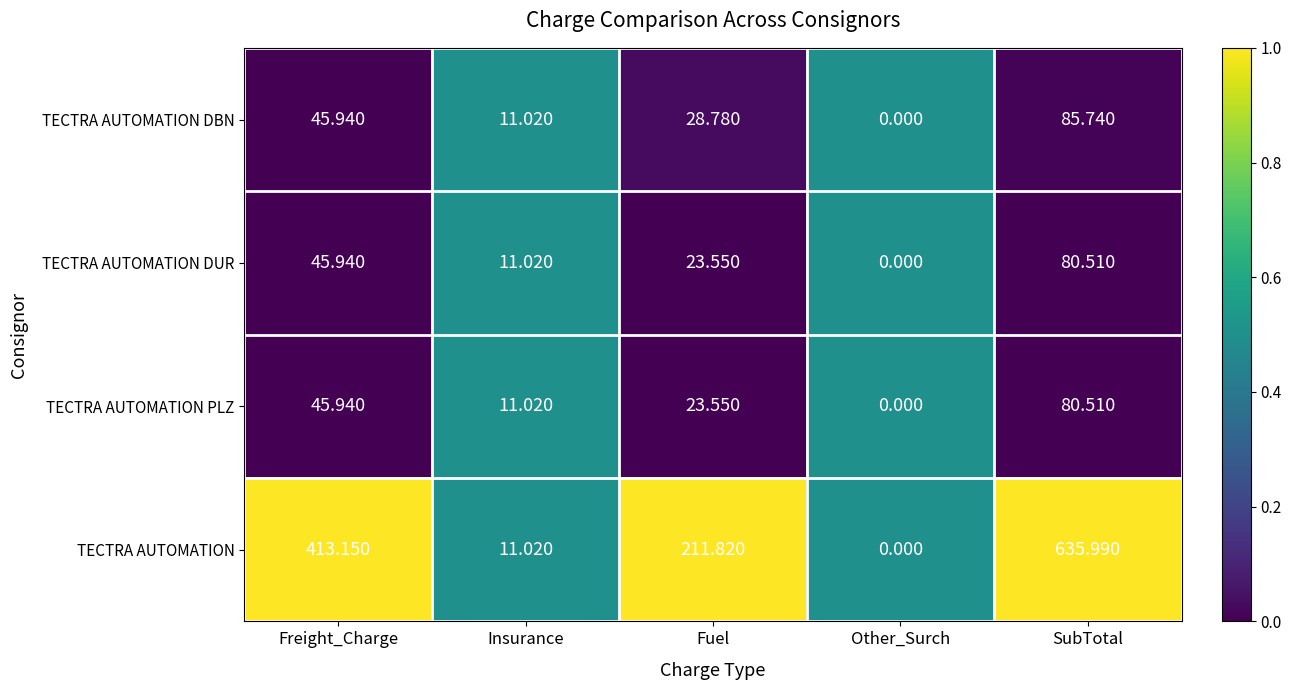

Where does the TECTRA AUTOMATION DBN series first go above 28?

Freight_Charge